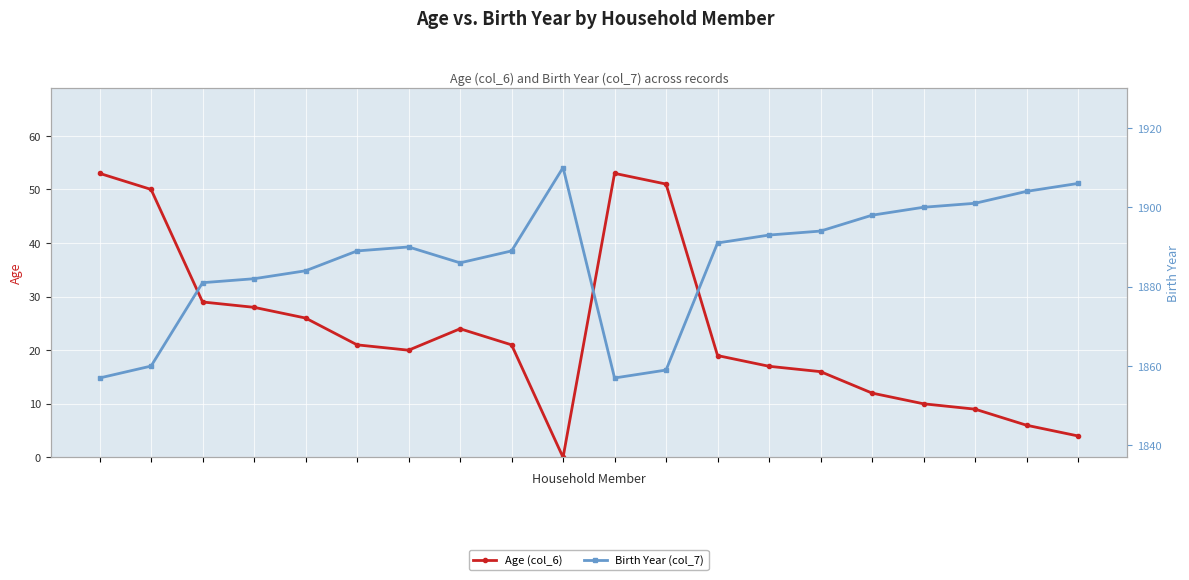

True or false: Birth Year (col_7) and Age (col_6) cross at least once.

False